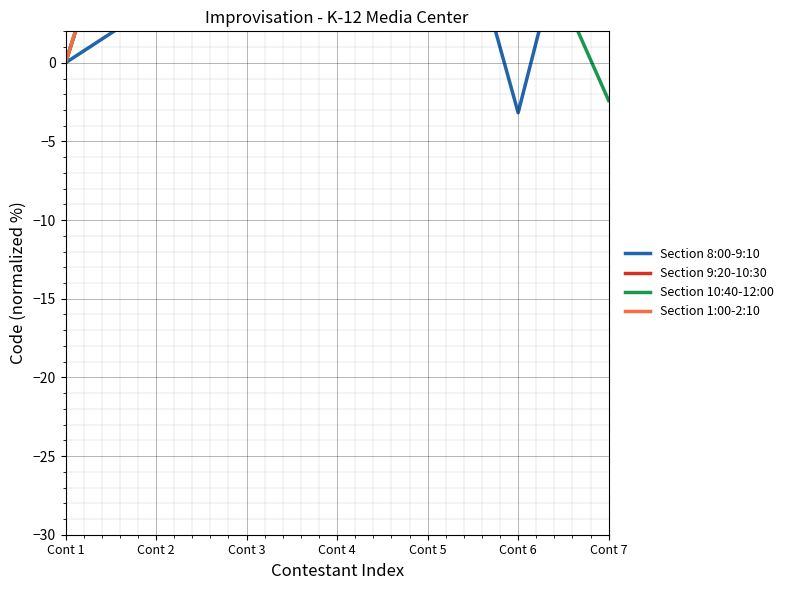

What is the value of the Section 10:40-12:00 point at the 2nd from the left?

18.2